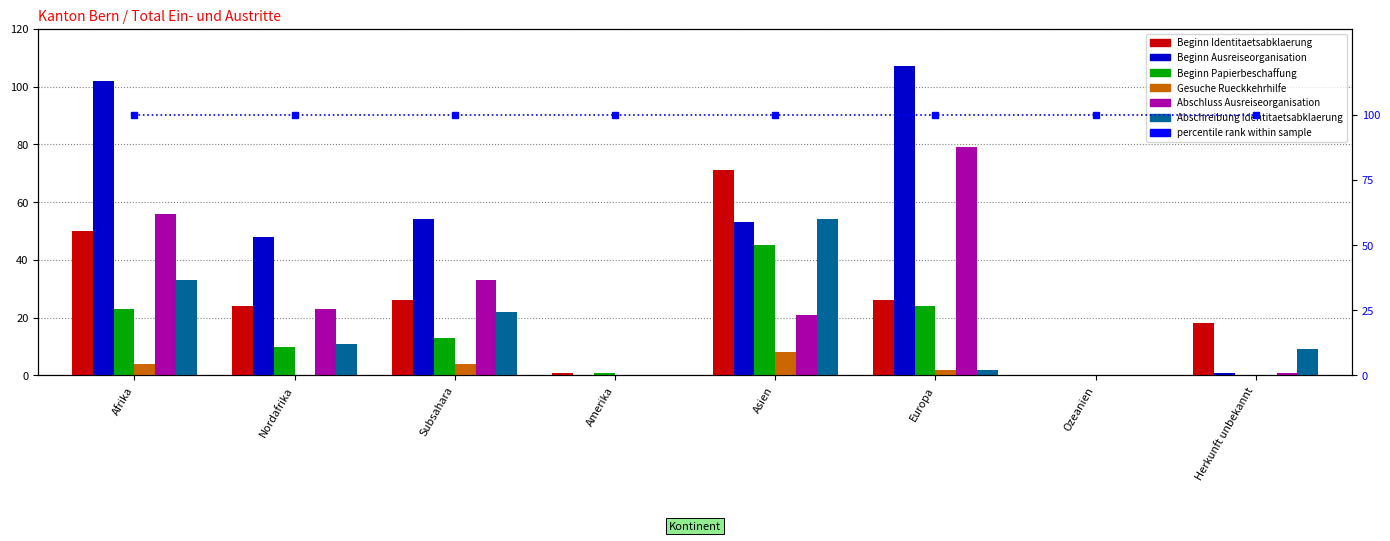

Where is Beginn Papierbeschaffung nearest to the value 22?

Afrika